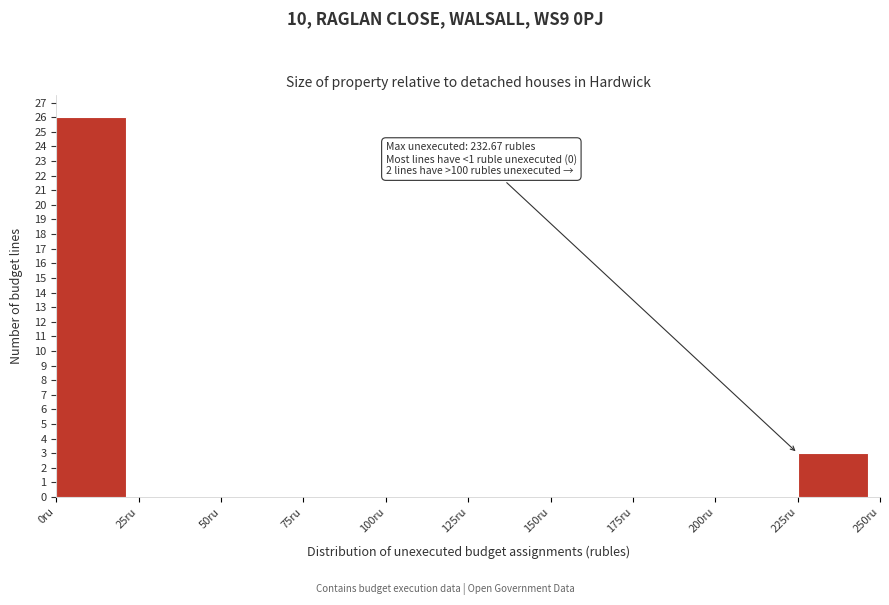

Over which range of the x-axis is the bar tallest?

0 to 25